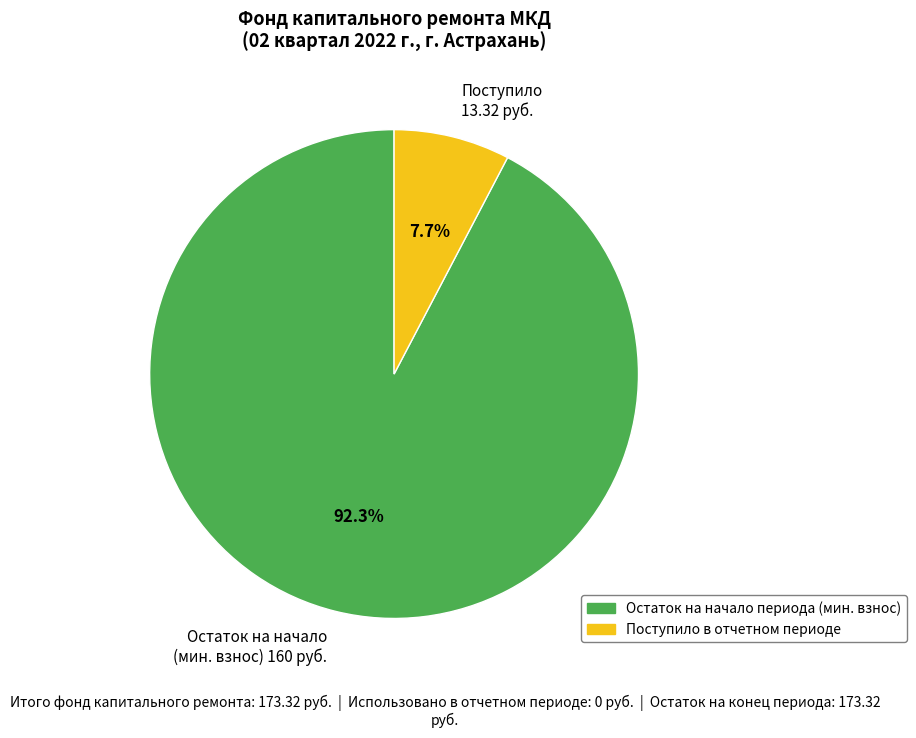

Rank the categories by value from highest to lowest.

Остаток на начало (мин. взнос) 160 руб., Поступило 13.32 руб.